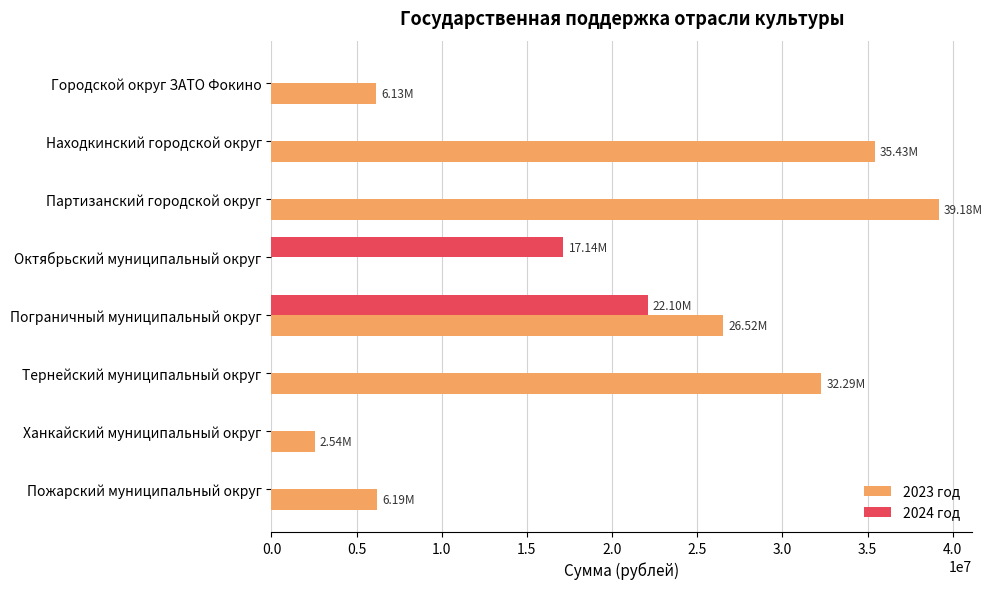

At which category is the sum across all series the highest?

Пограничный муниципальный округ